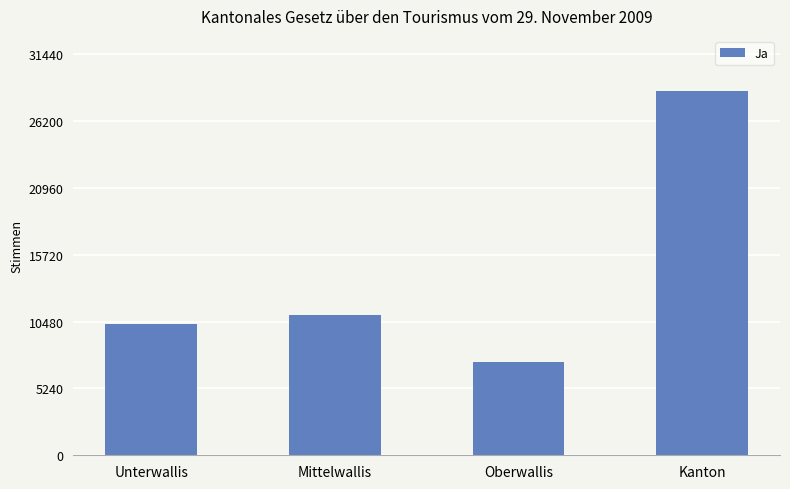

What is the sum of the values at Unterwallis and Mittelwallis?

21249